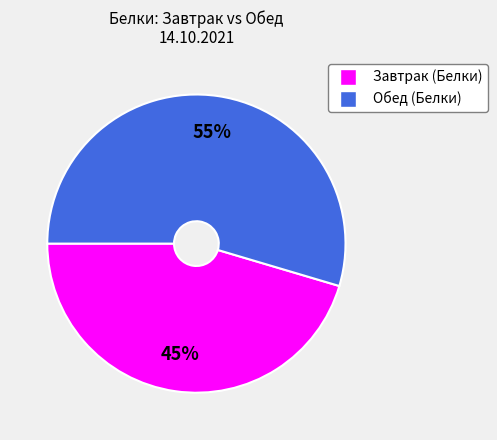

Which slice is the largest?

Обед (Белки)